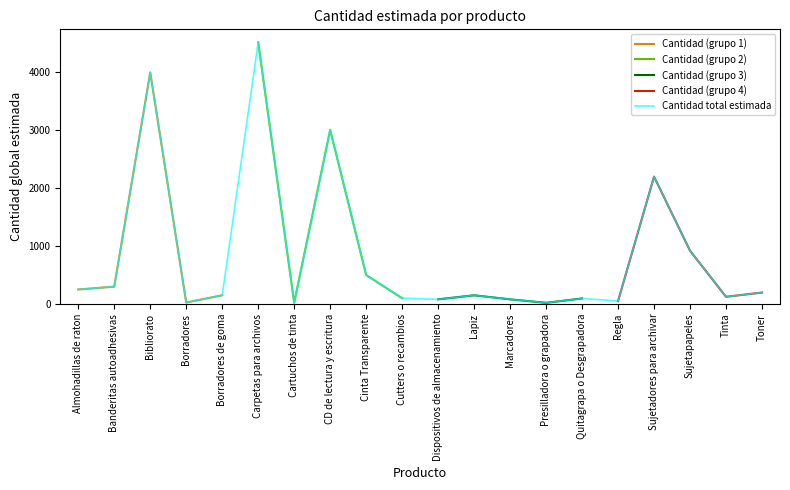

The value of Cantidad (grupo 1) at Bibliorato is 4000. True or false?

True